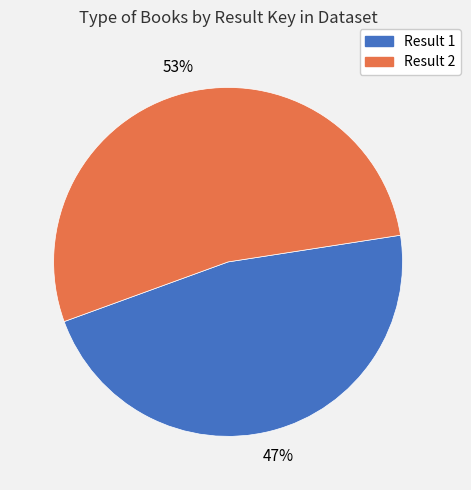

Which category has the biggest portion of the pie?

Result 2